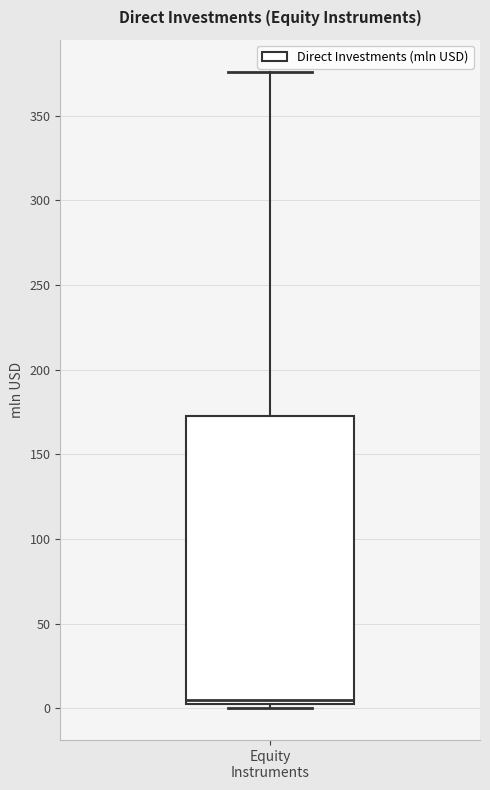

Where does the median line of the box for Equity Instruments sit on the y-axis? The values are not printed on the chart, so give them approximately, as read against the axis.

5